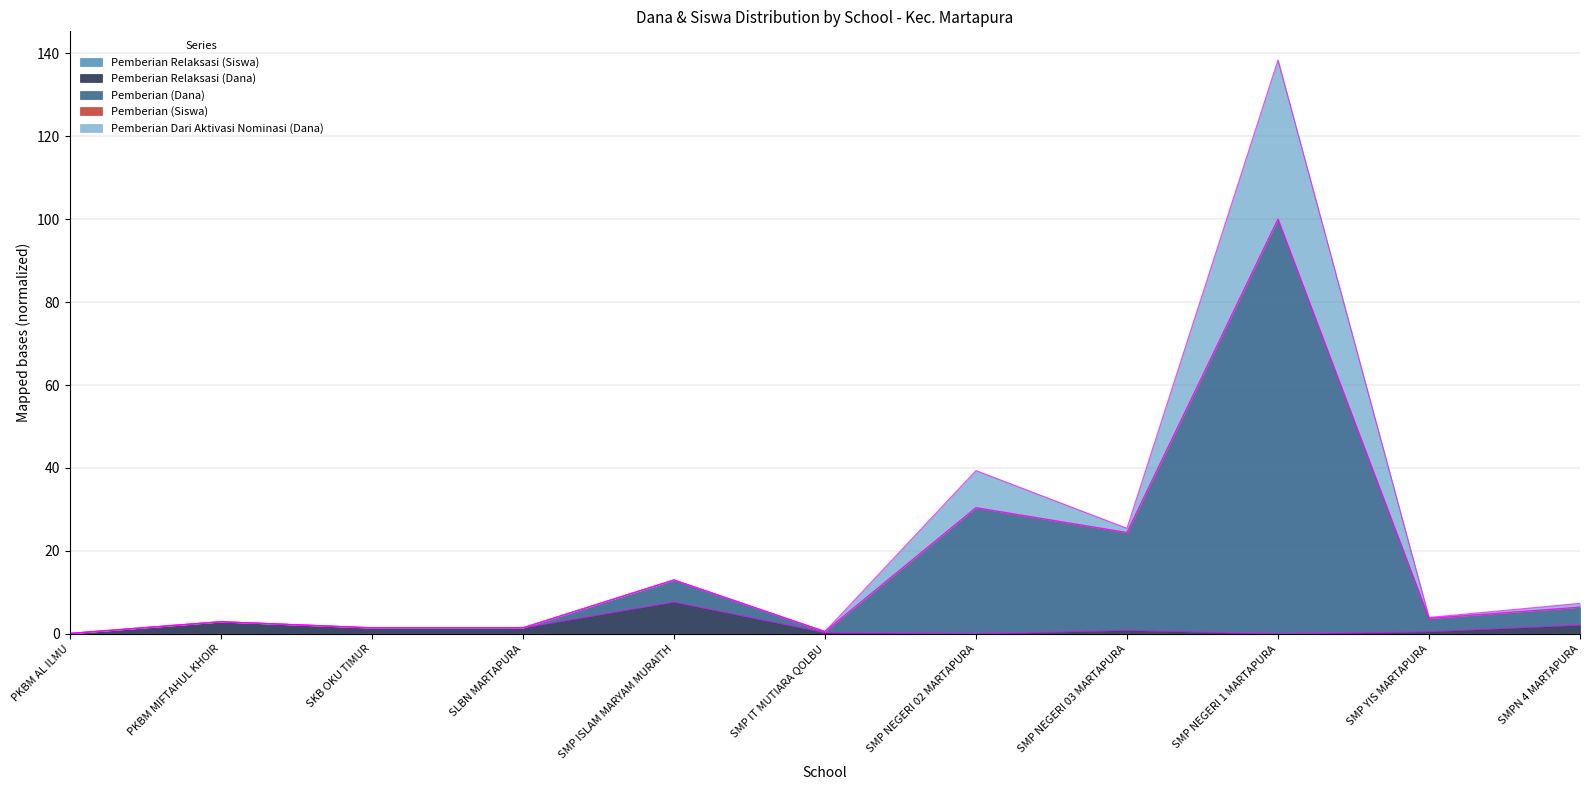

What is the average value of the Pemberian Relaksasi (Dana) series?

1.6